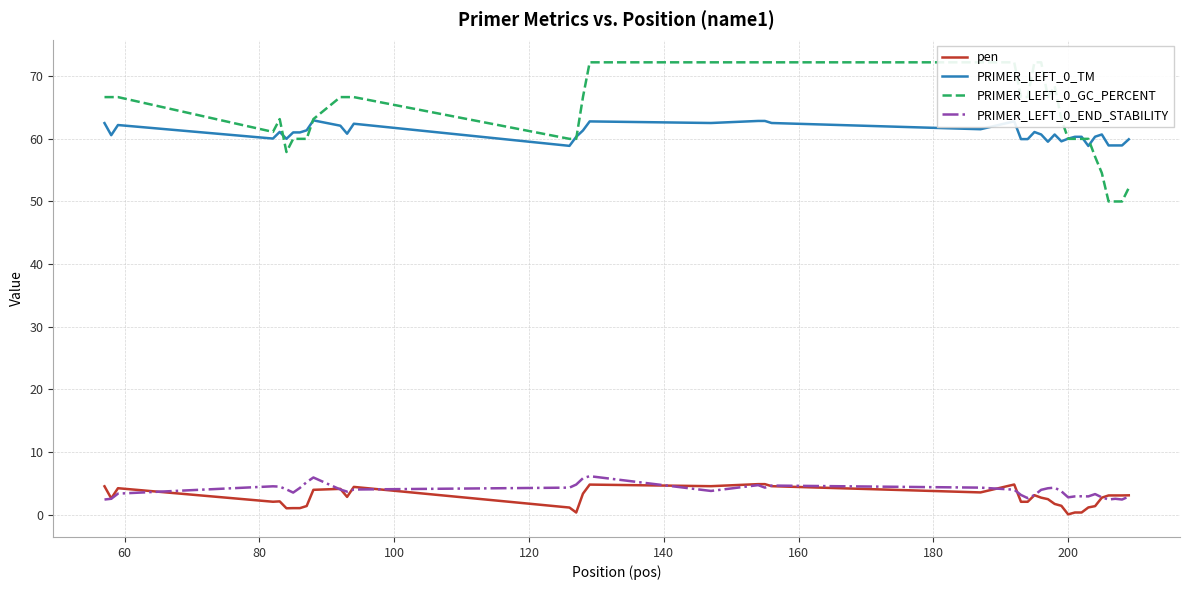

What is the maximum value for pen?

4.9